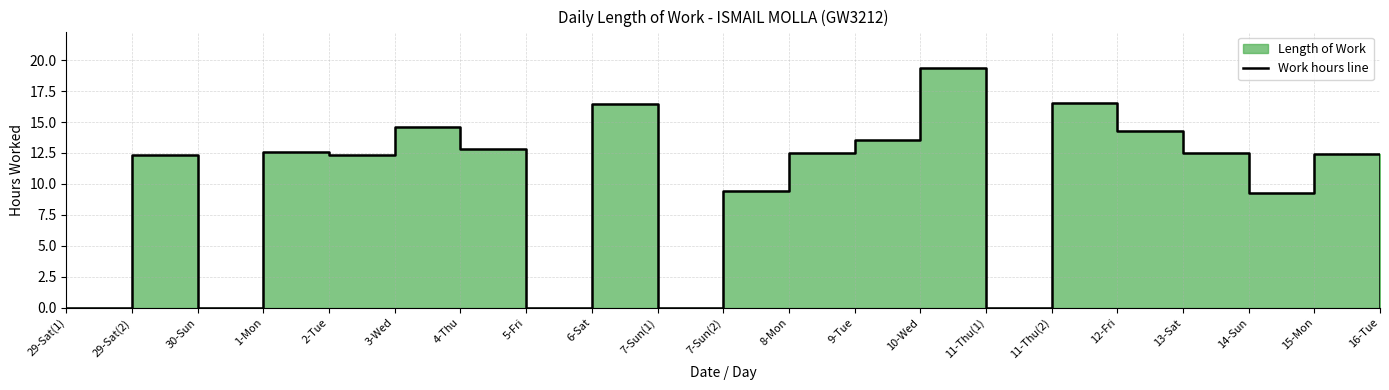

Rank the categories by value from lowest to highest.

29-Sat(1), 30-Sun, 5-Fri, 7-Sun(1), 11-Thu(1), 16-Tue, 14-Sun, 7-Sun(2), 2-Tue, 29-Sat(2), 15-Mon, 13-Sat, 8-Mon, 1-Mon, 4-Thu, 9-Tue, 12-Fri, 3-Wed, 6-Sat, 11-Thu(2), 10-Wed